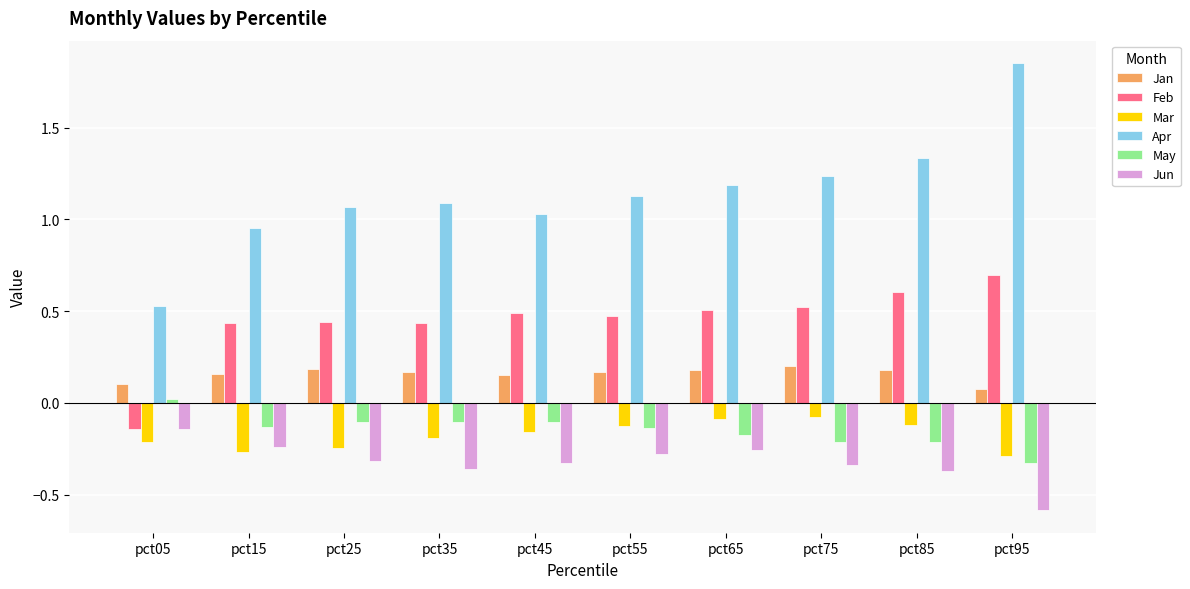

Between pct25 and pct65, which series saw the biggest shift?

Mar